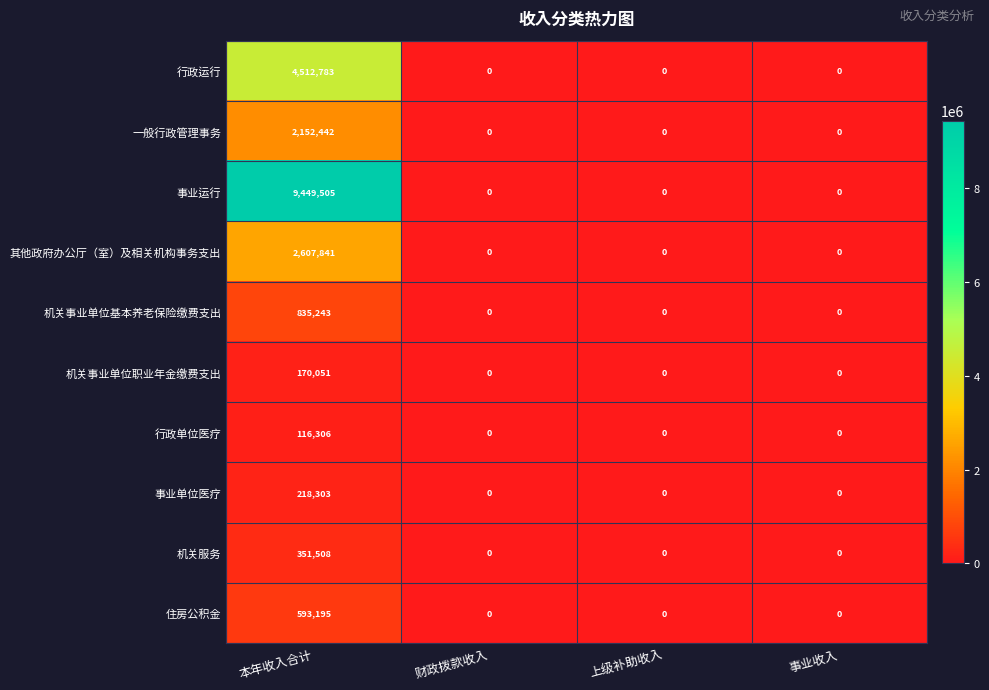

The 机关服务 series shows 0 at 财政拨款收入. True or false?

True